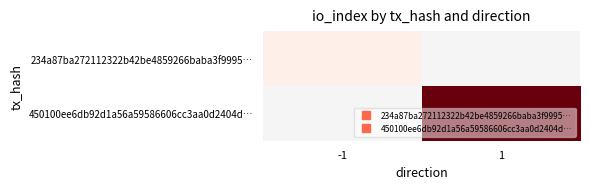

At which label is 234a87ba272112322b42be4859266baba3f9995… closest to 1?

-1